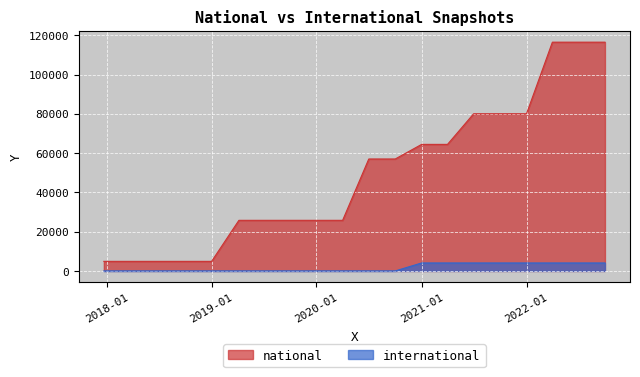

How many lines are shown in the chart?

2